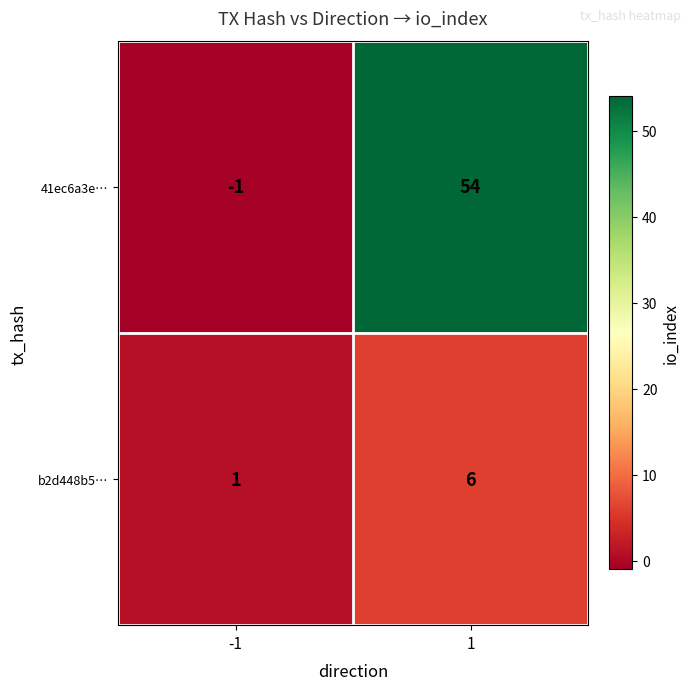

Read the 41ec6a3e… value at 1.

54